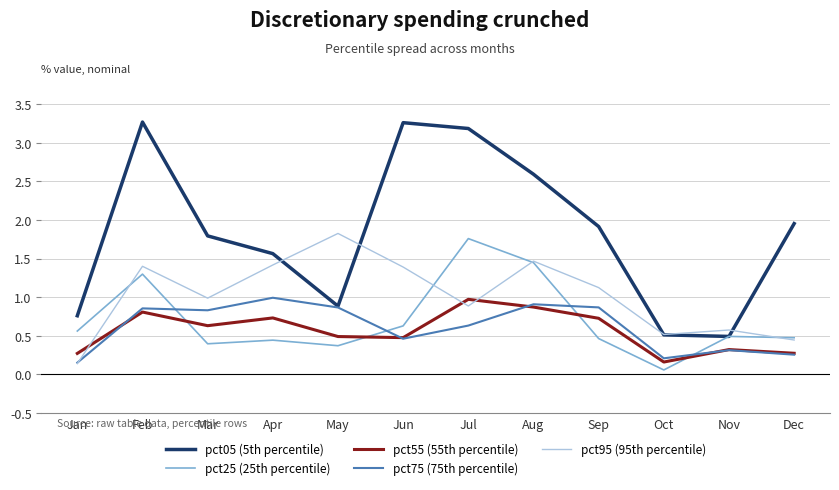

At which category is the sum across all series the highest?

Feb